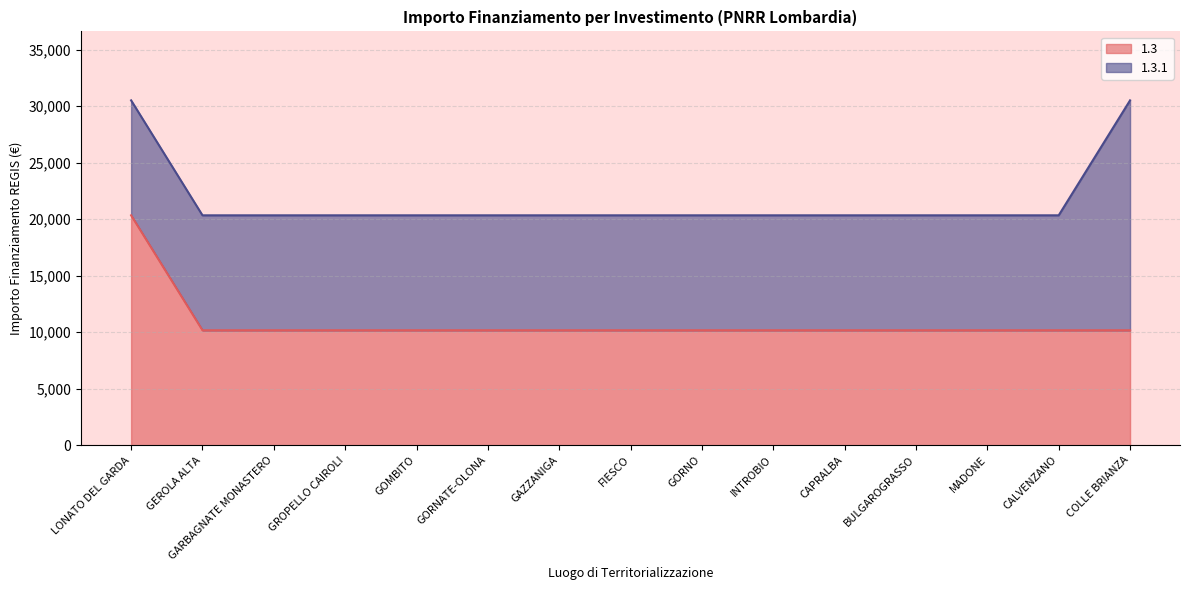

What is the label of the 14th point from the right?

GEROLA ALTA